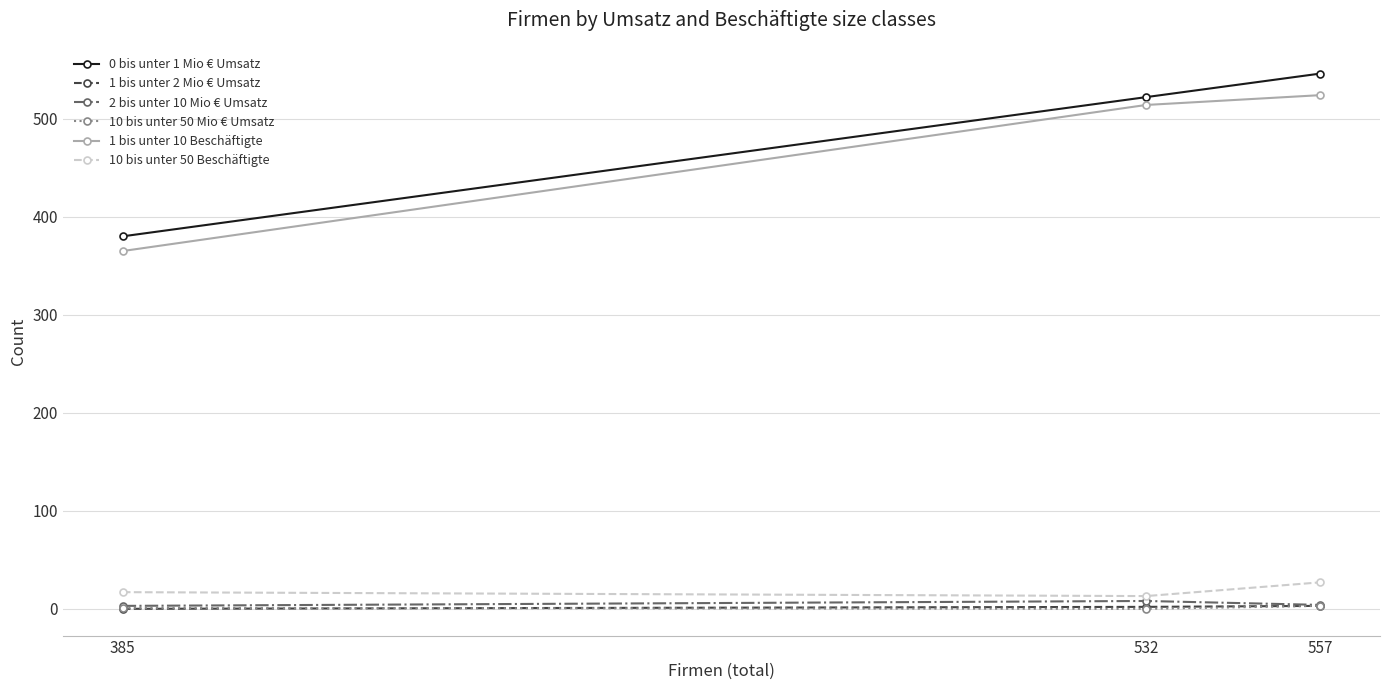

What is the value of the 10 bis unter 50 Mio € Umsatz point at the 1st from the left?

1